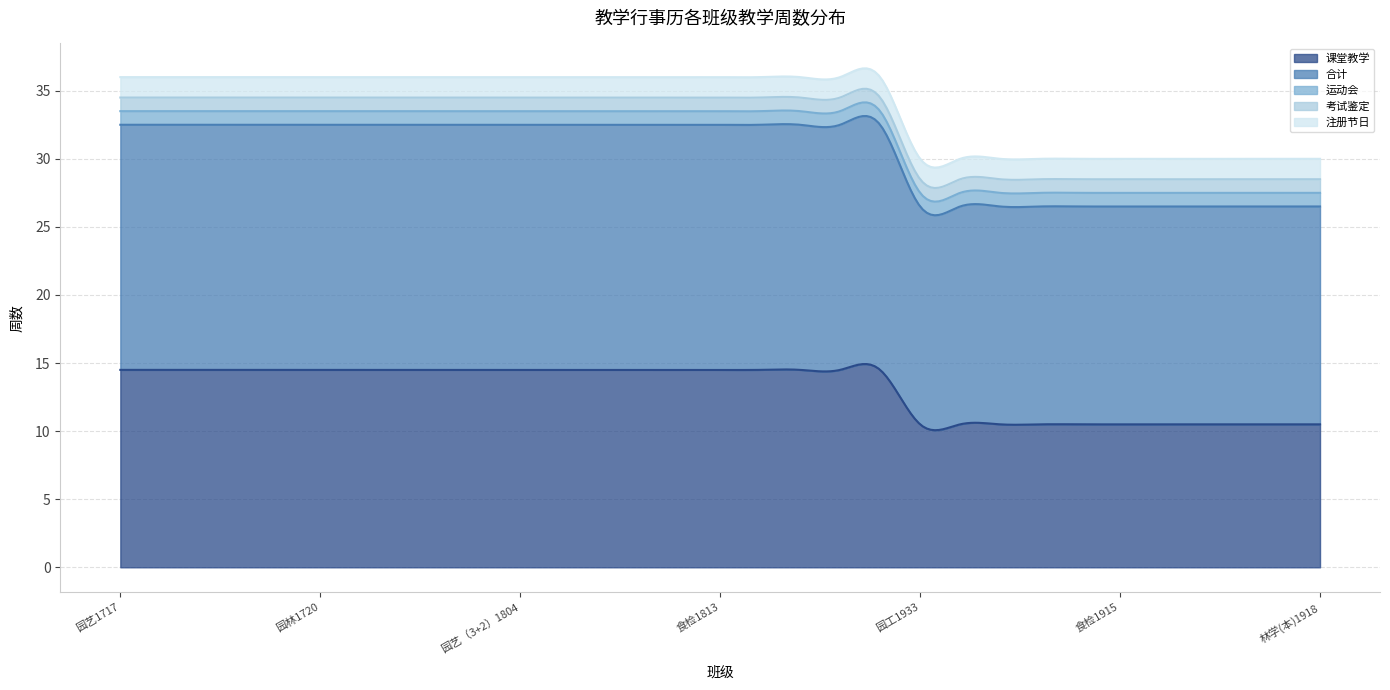

Does the chart display data point markers on the line(s)?

No